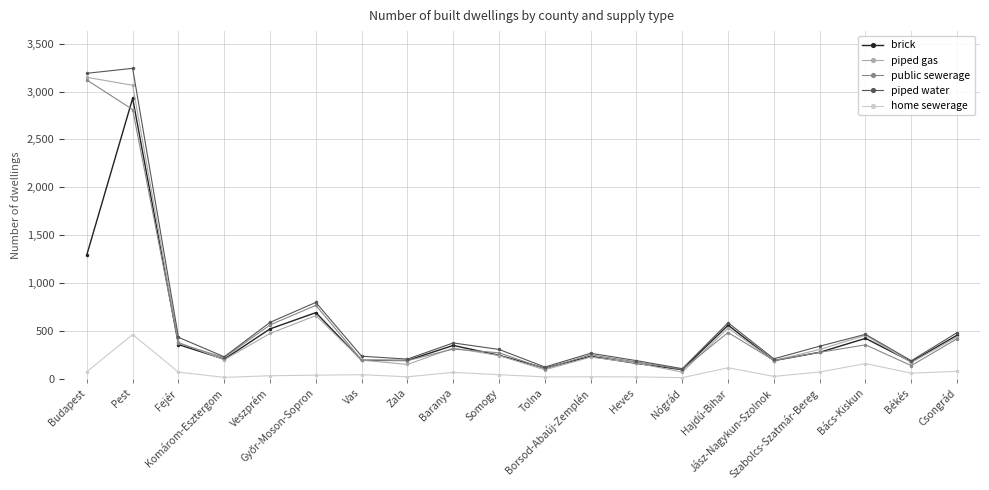

How many interior local valleys does the piped gas series have?

6